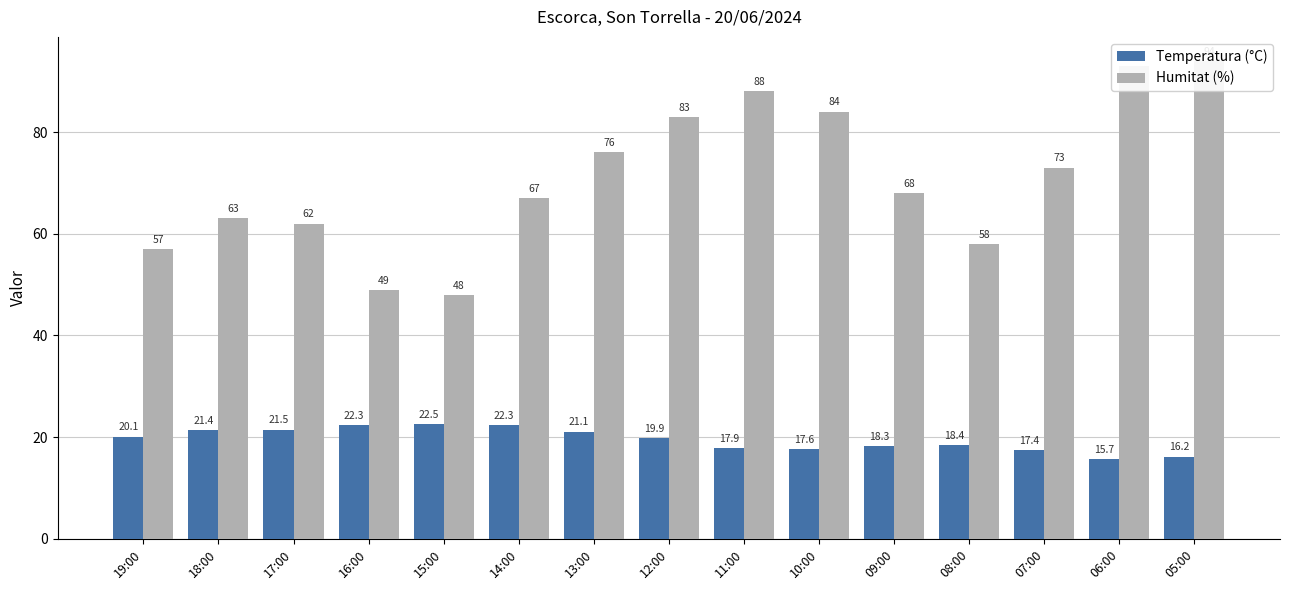

Reading left to right, extract all data points from this chart.

Temperatura (°C): 19:00=20.1	18:00=21.4	17:00=21.5	16:00=22.3	15:00=22.5	14:00=22.3	13:00=21.1	12:00=19.9	11:00=17.9	10:00=17.6	09:00=18.3	08:00=18.4	07:00=17.4	06:00=15.7	05:00=16.2
Humitat (%): 19:00=57.0	18:00=63.0	17:00=62.0	16:00=49.0	15:00=48.0	14:00=67.0	13:00=76.0	12:00=83.0	11:00=88.0	10:00=84.0	09:00=68.0	08:00=58.0	07:00=73.0	06:00=93.0	05:00=94.0